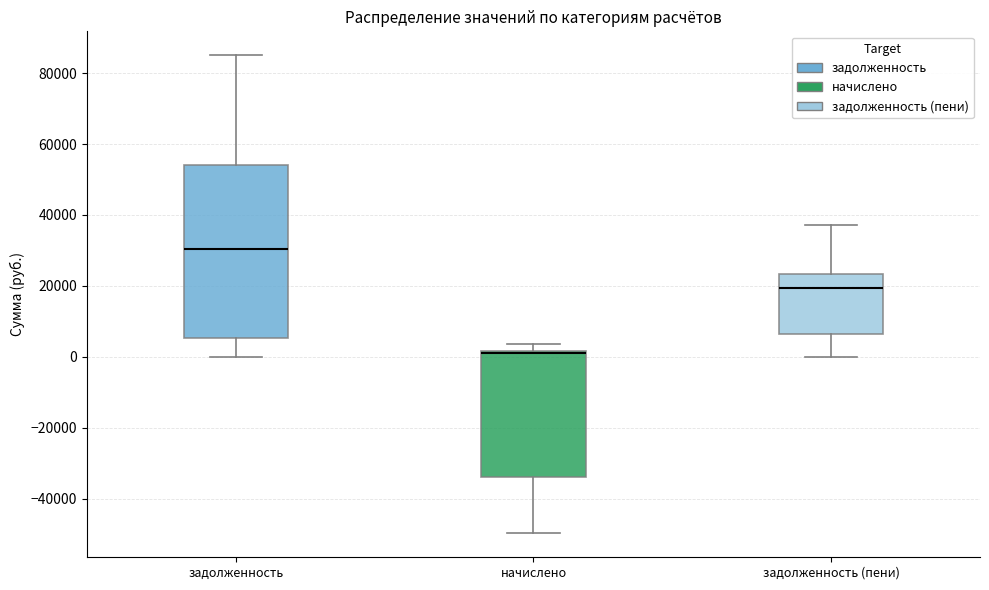

Comparing the boxes themselves (not the whiskers), which one is the tallest?

задолженность